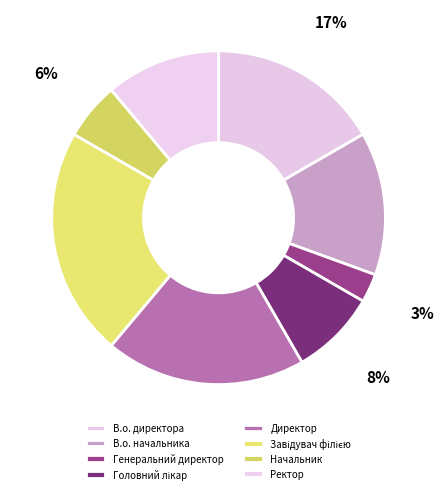

Count the number of slices in the pie.

8